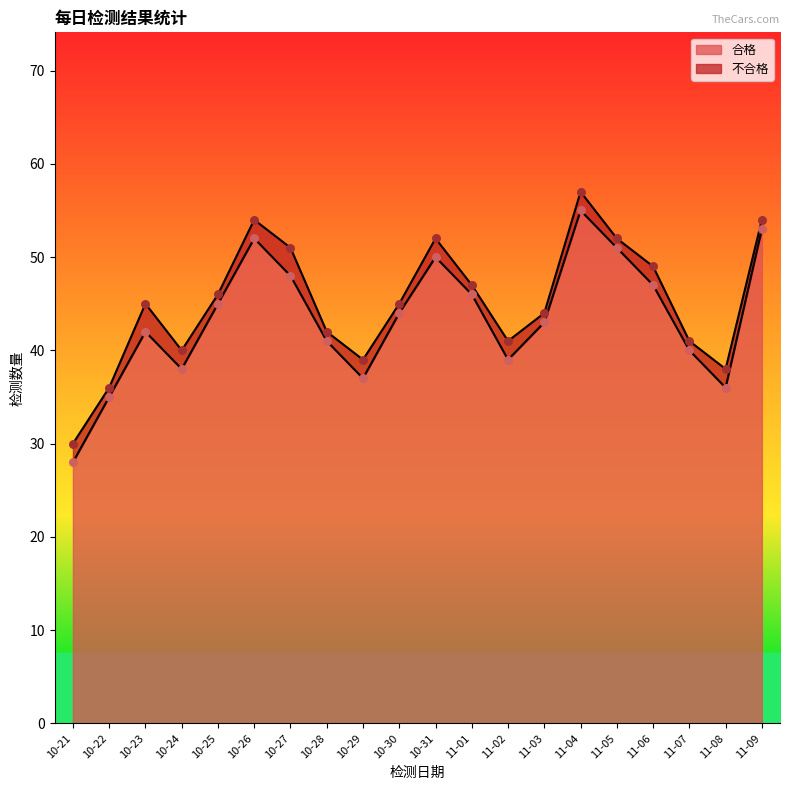

What is the highest value of the 合格 series?

55